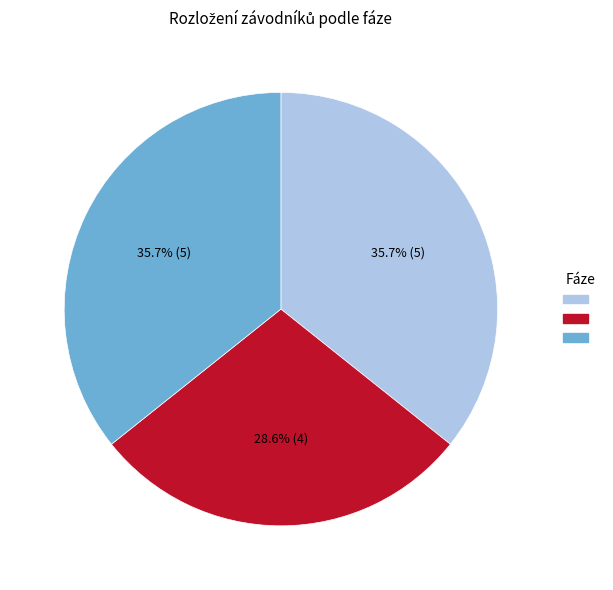

Does any single category account for the majority?

No